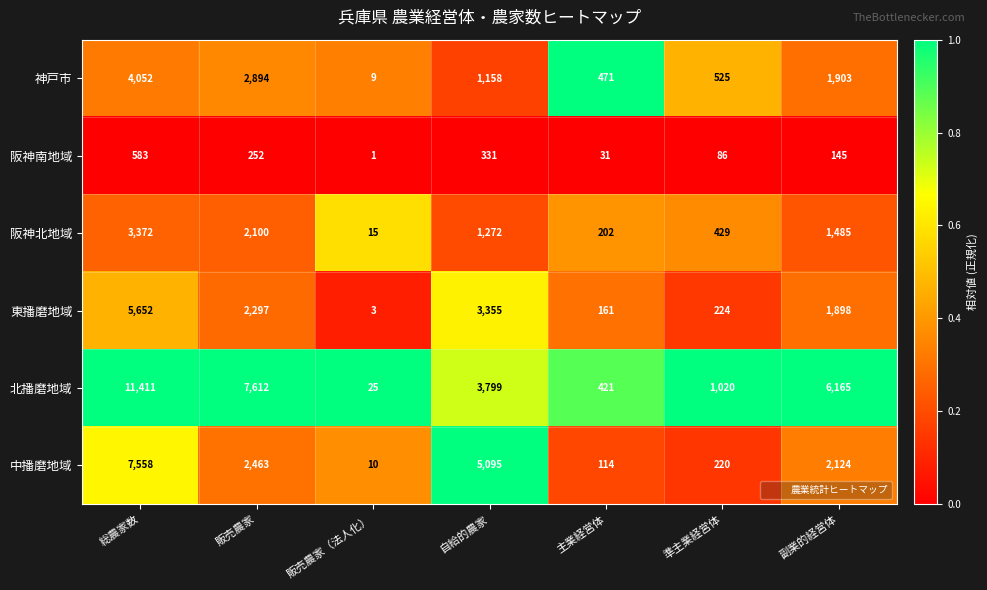

Which series changed the most between 販売農家 and 自給的農家?

北播磨地域